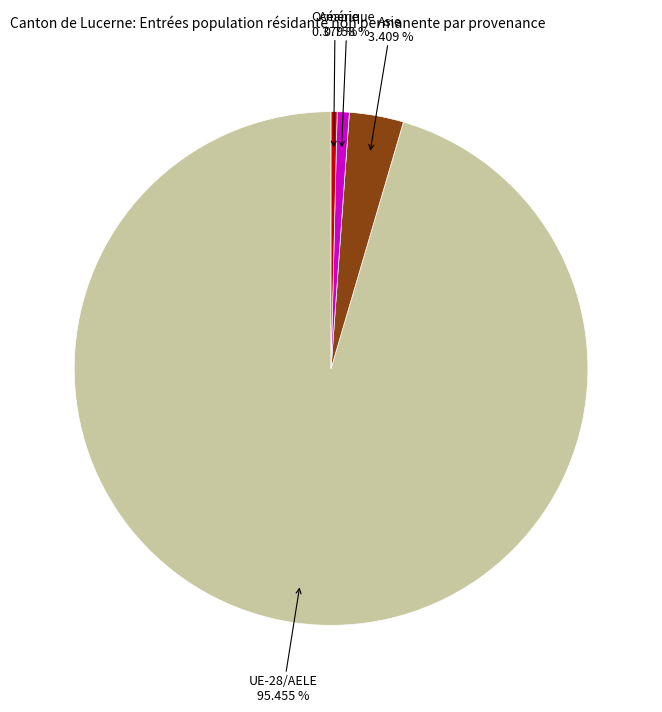

Is there any slice that represents more than half of the pie?

Yes